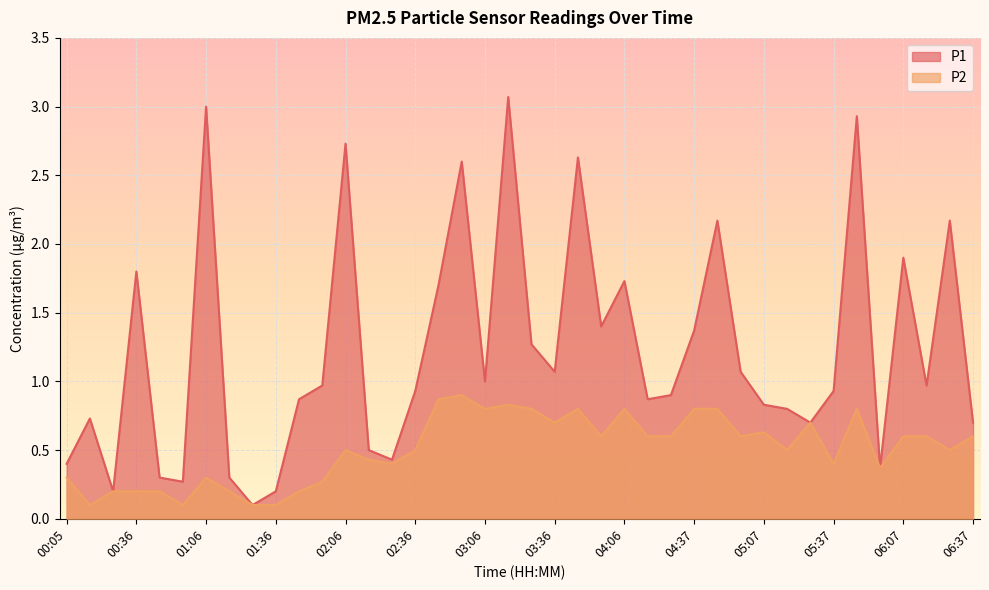

What is the difference between the second highest and minimum values in the P2 series?

0.8